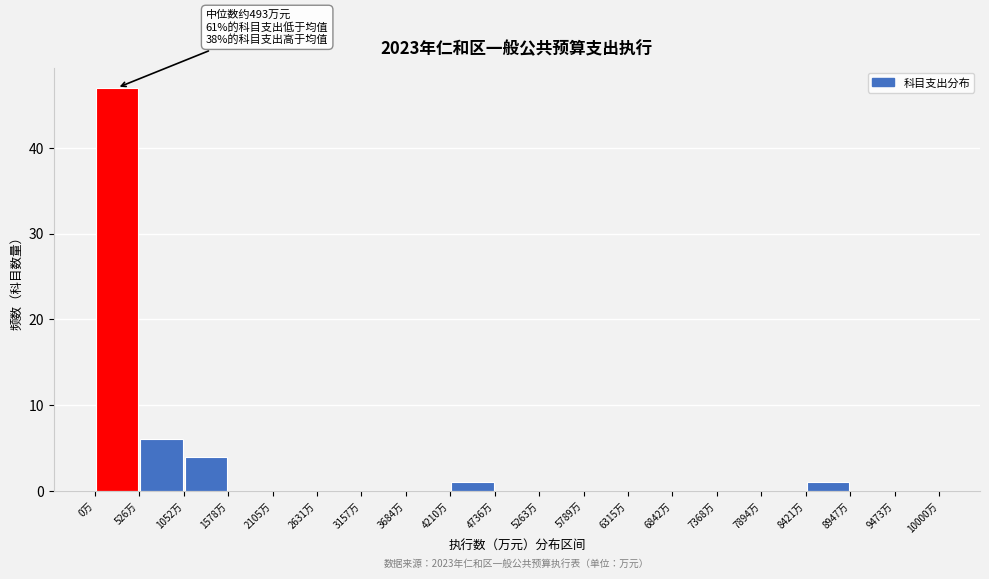

Over which range of the x-axis is the bar tallest?

0 to 500